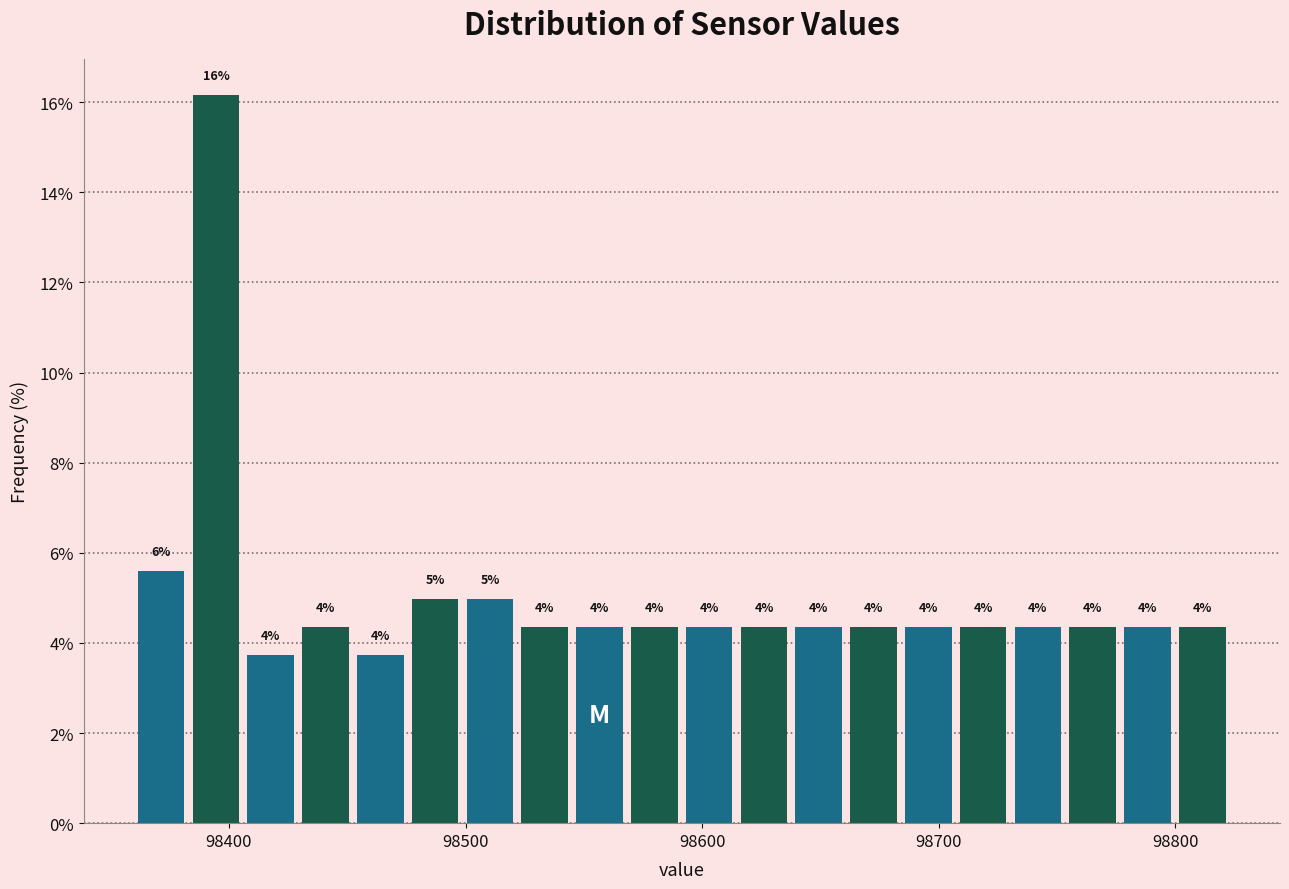

Read against the x-axis, roughly where is the centre of the tallest bar?

98390